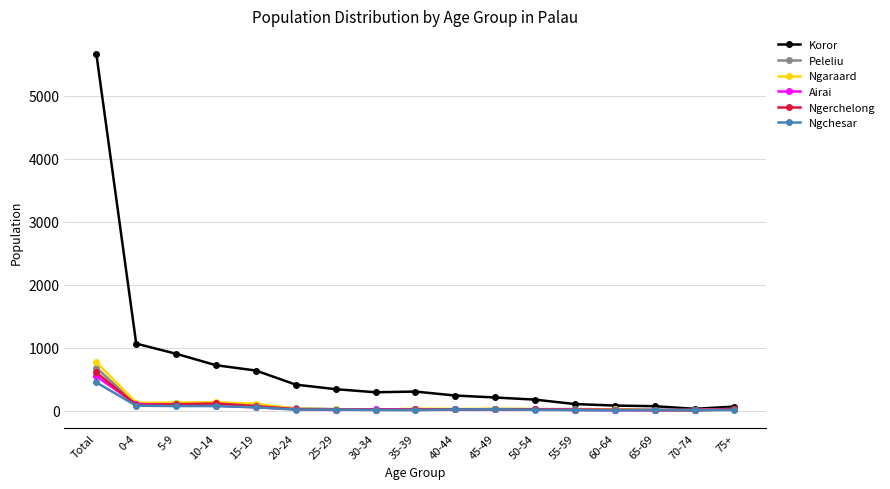

What position from the right is 5-9?

15